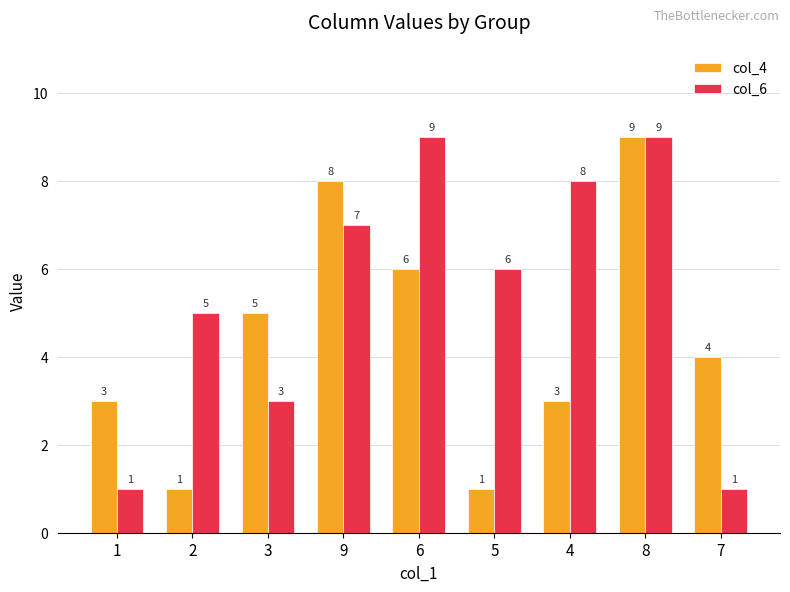

Count the number of categories in the chart.

9